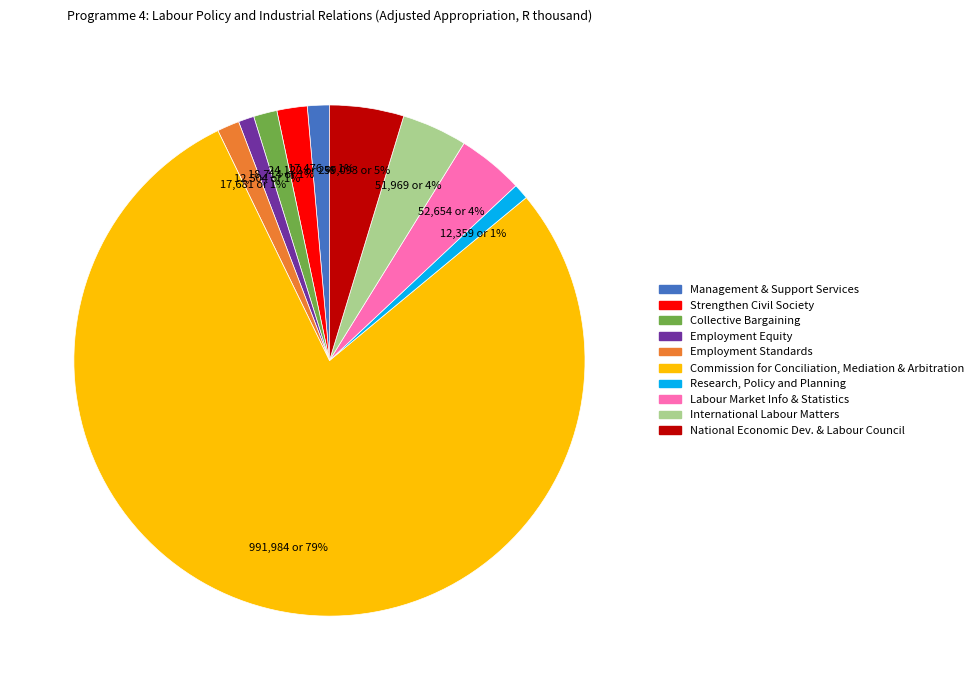

Is there a majority slice in this chart?

Yes